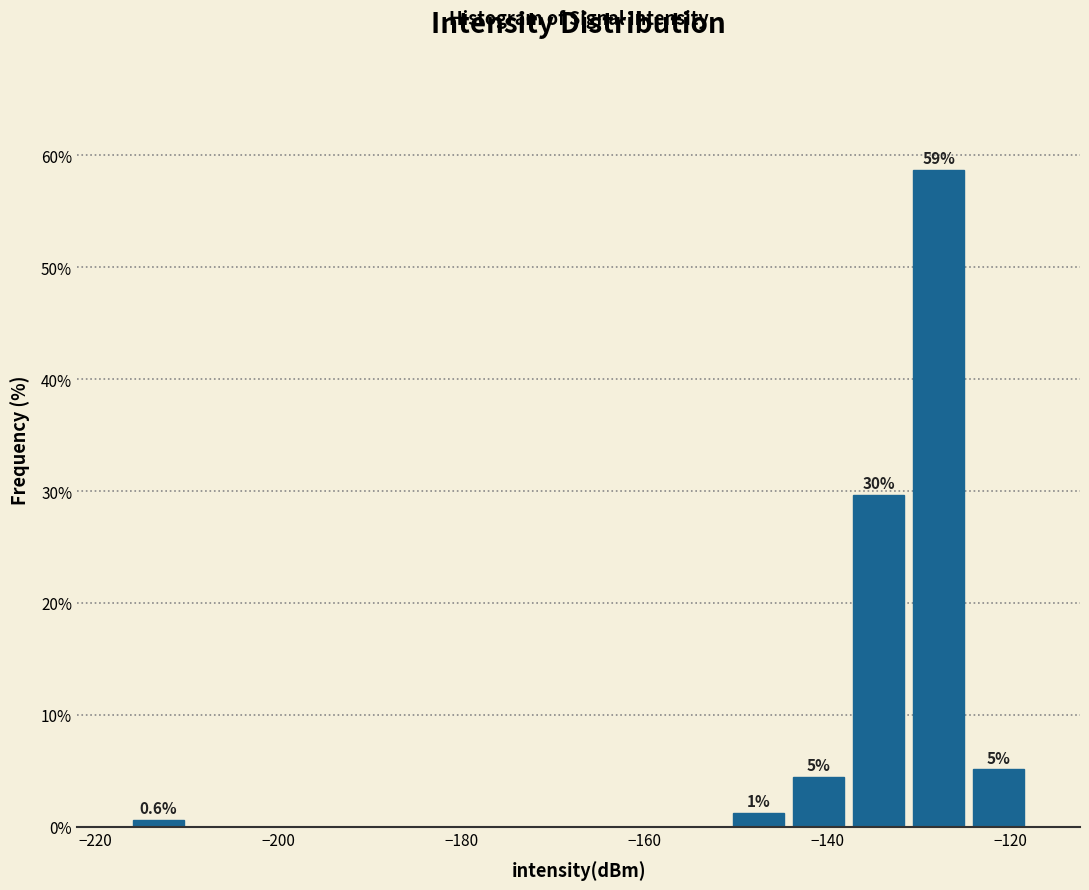

Read against the x-axis, roughly where is the centre of the tallest bar?

-128